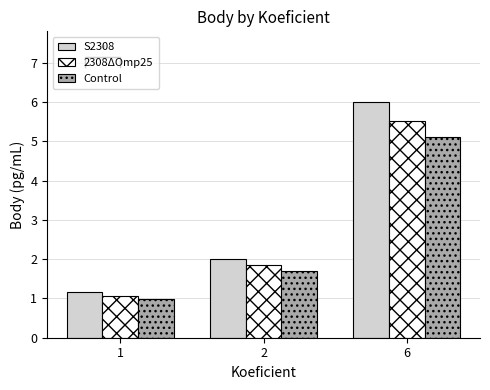

Is it true that S2308 equals 2.0 at 2?

True